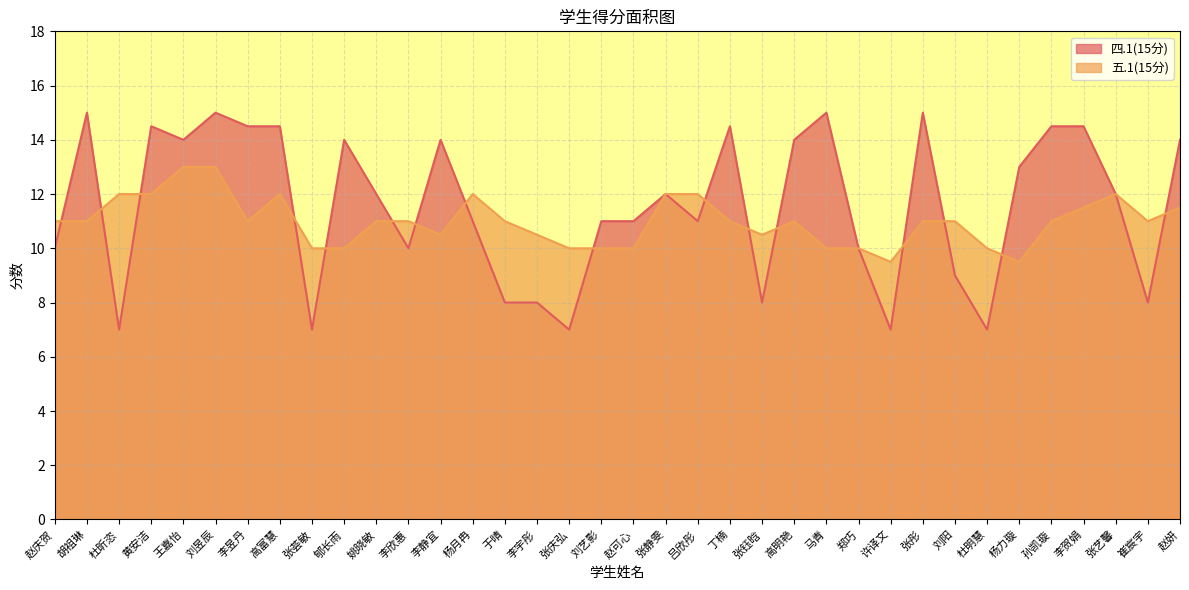

Which category has the lowest value across all series?

杜昕恣